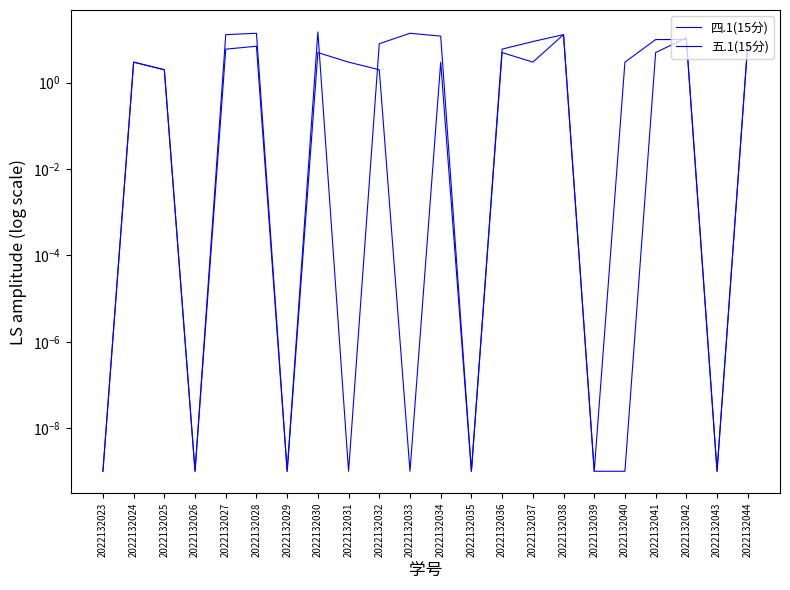

Does the chart have visible grid lines?

No